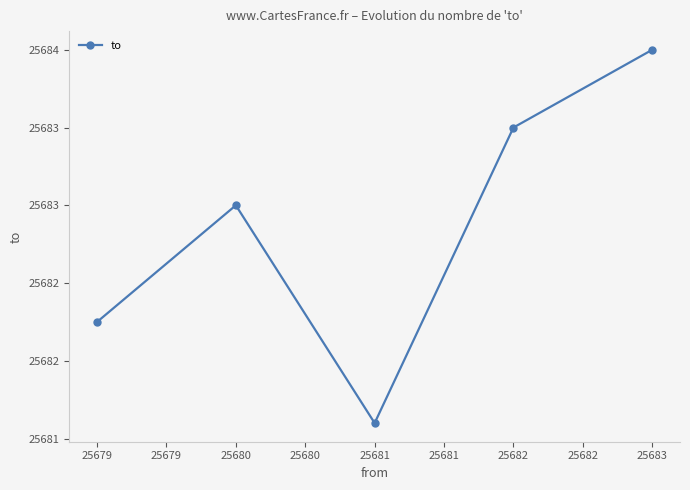

Is this an area chart (filled region under the line)?

No